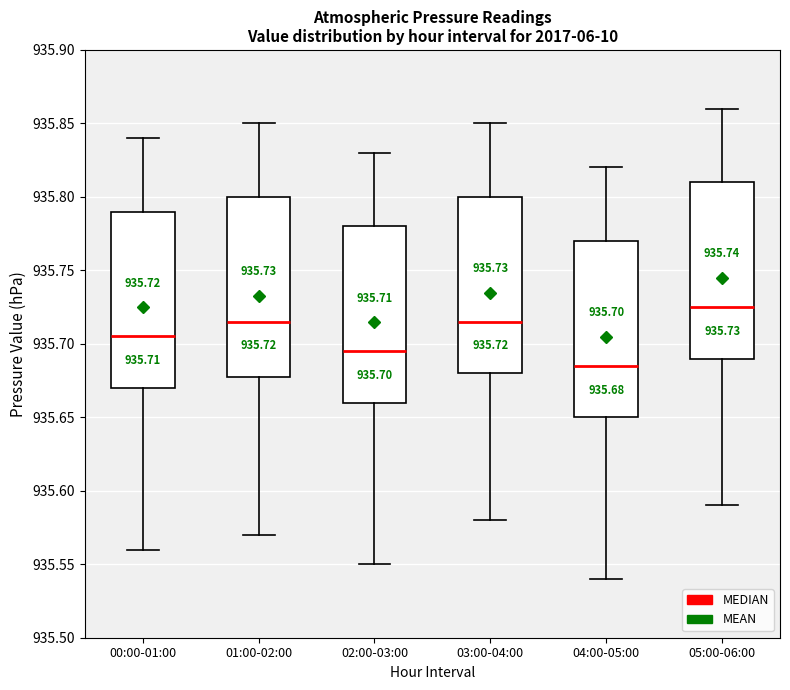

Which box has the highest median line?

05:00-06:00